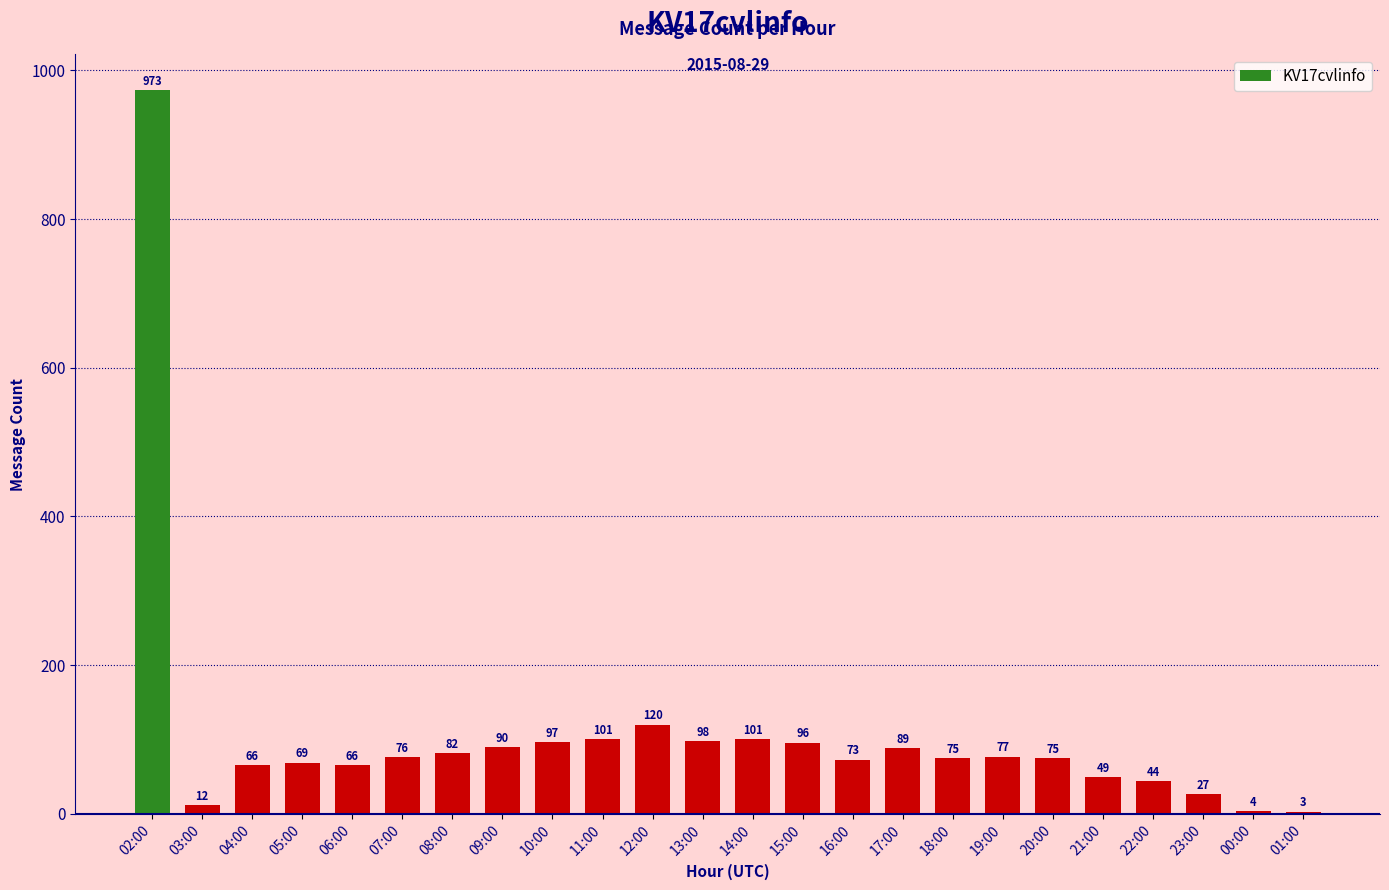

Where is the data nearest to the value 488?

12:00